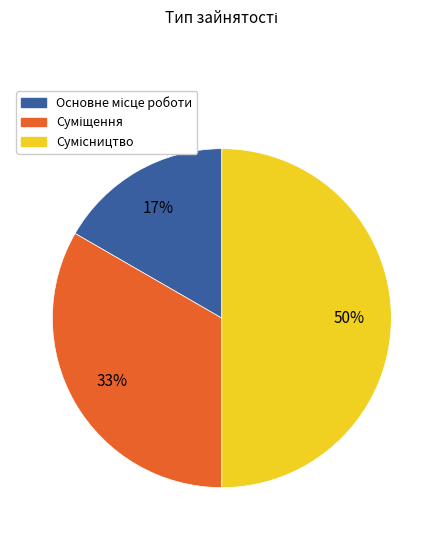

To the nearest percent, what is the average slice percentage?

33%